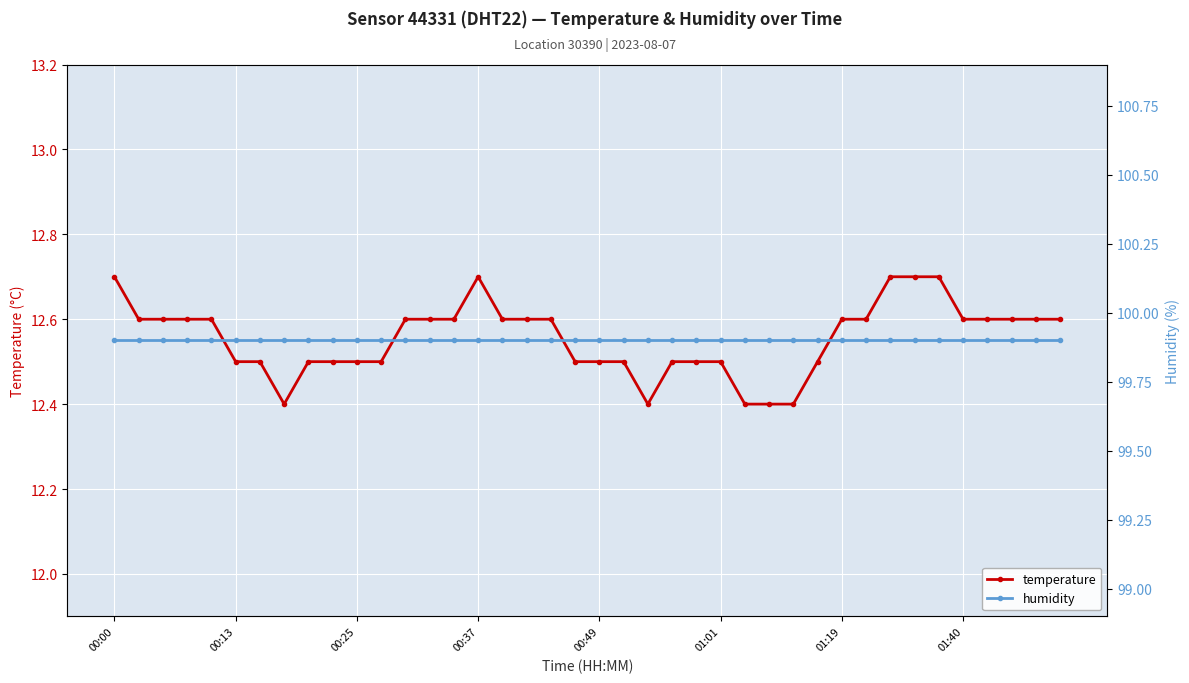

Rank the series by their average value, from lowest to highest.

temperature, humidity